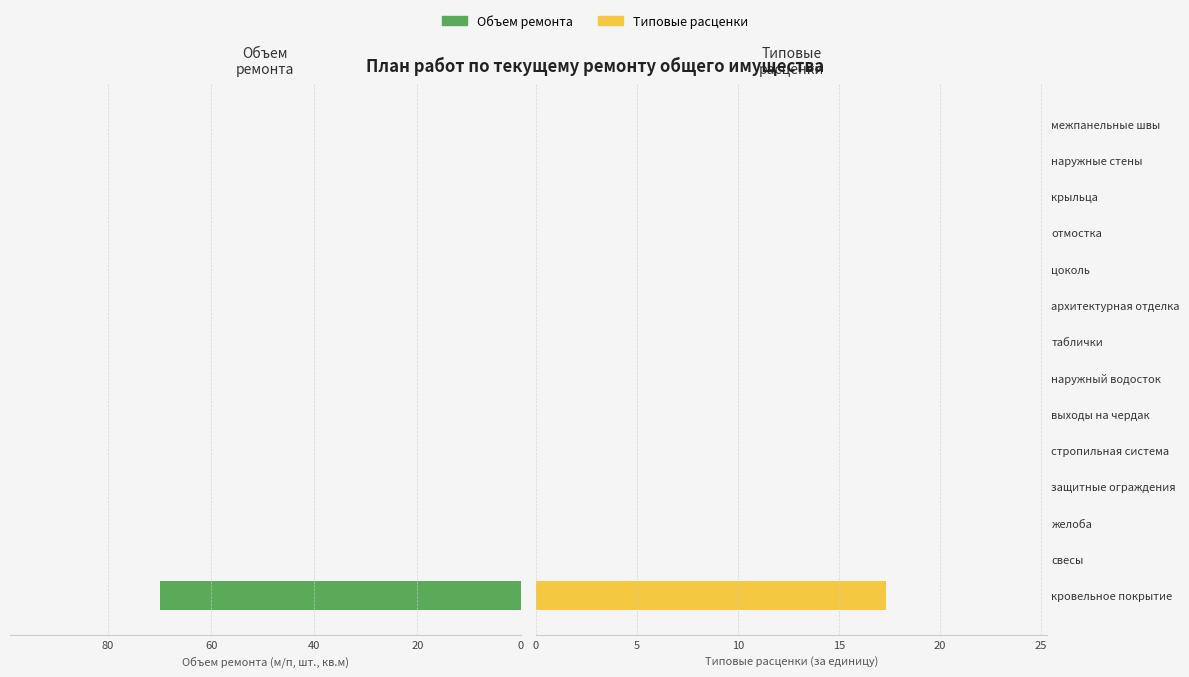

List the series in order of their overall mean, lowest first.

Типовые расценки, Объем ремонта